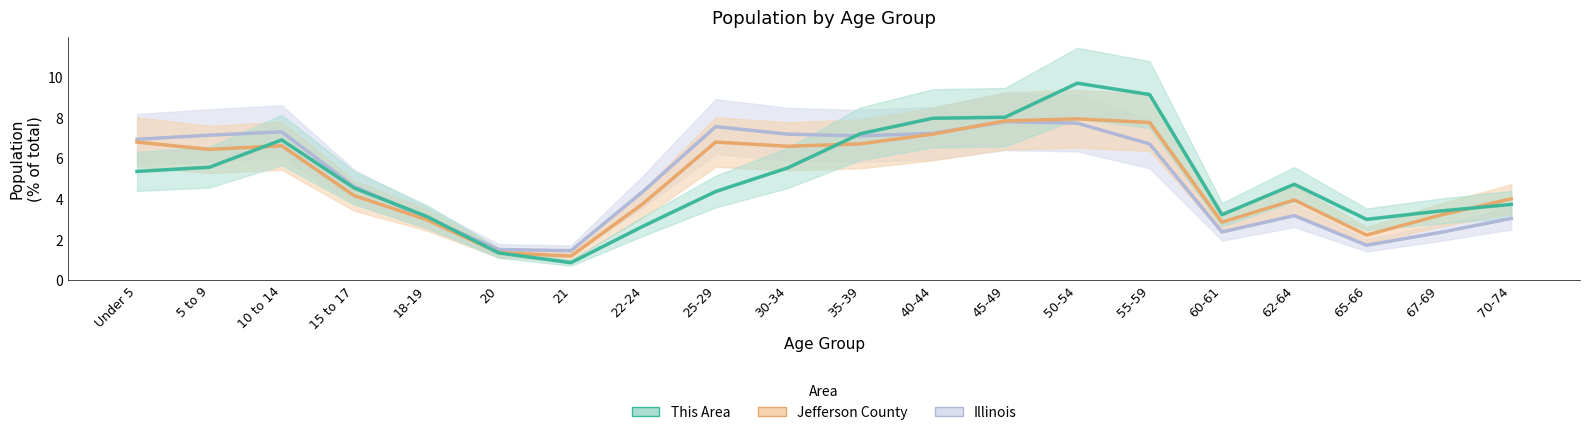

What is the label of the 17th point from the left?

62-64